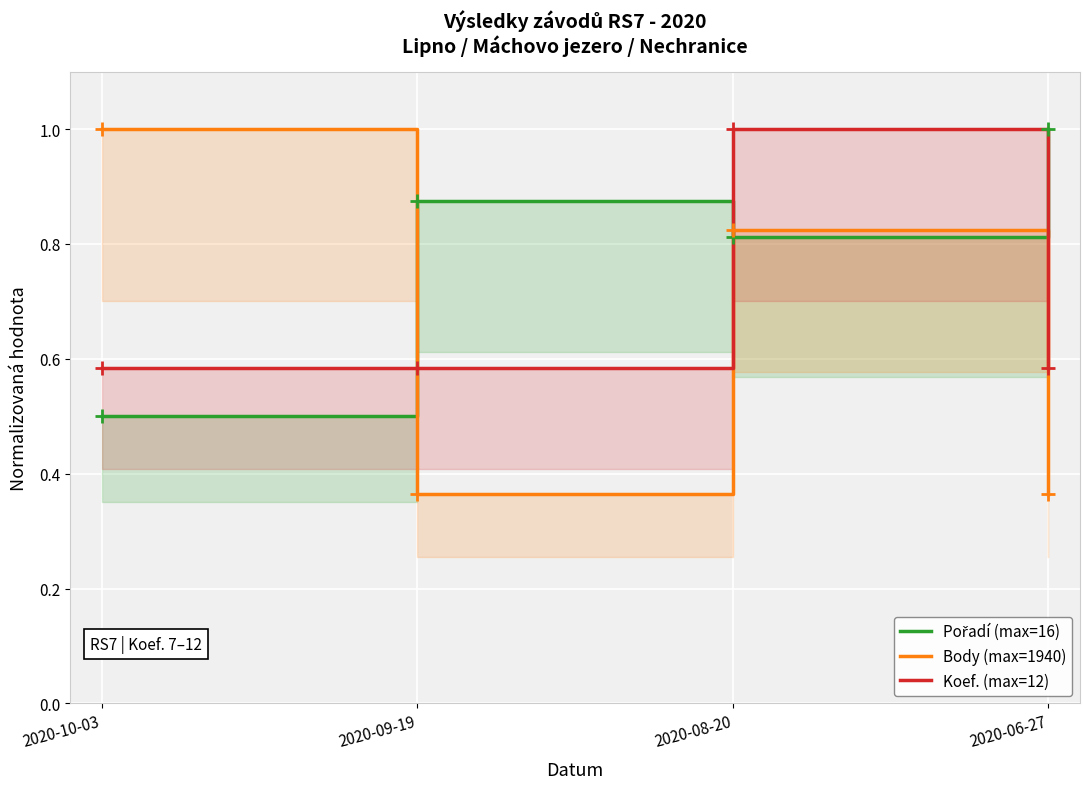

Between 2020-10-03 and 2020-08-20, which series saw the biggest shift?

Koef. (max=12)